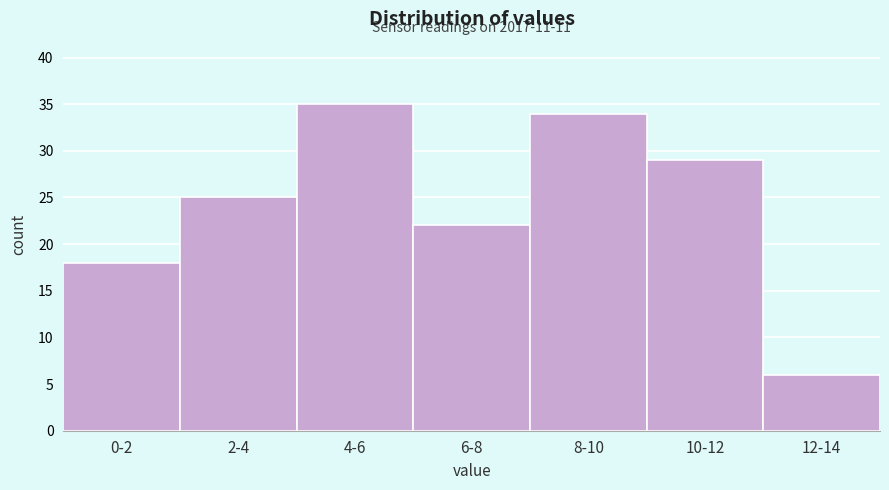

Reading left to right, list all the values displayed in this chart.

0-2=18	2-4=25	4-6=35	6-8=22	8-10=34	10-12=29	12-14=6